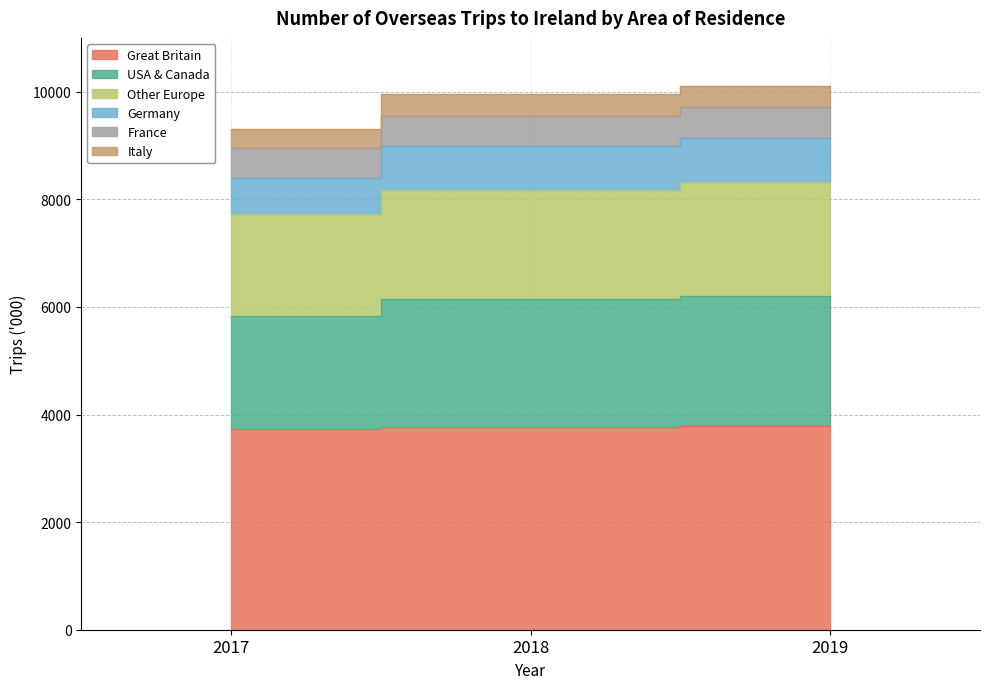

What is the minimum value shown in the chart?

3729